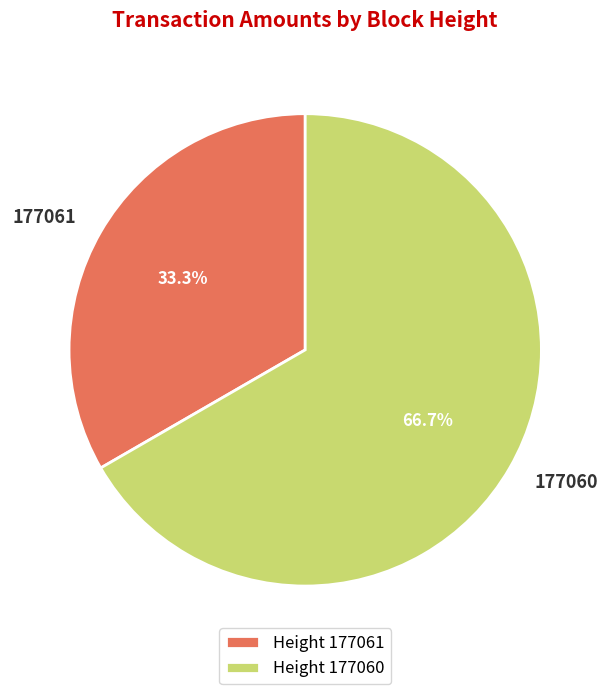

To the nearest percent, what is the difference between the largest and smallest slice percentages?

33%